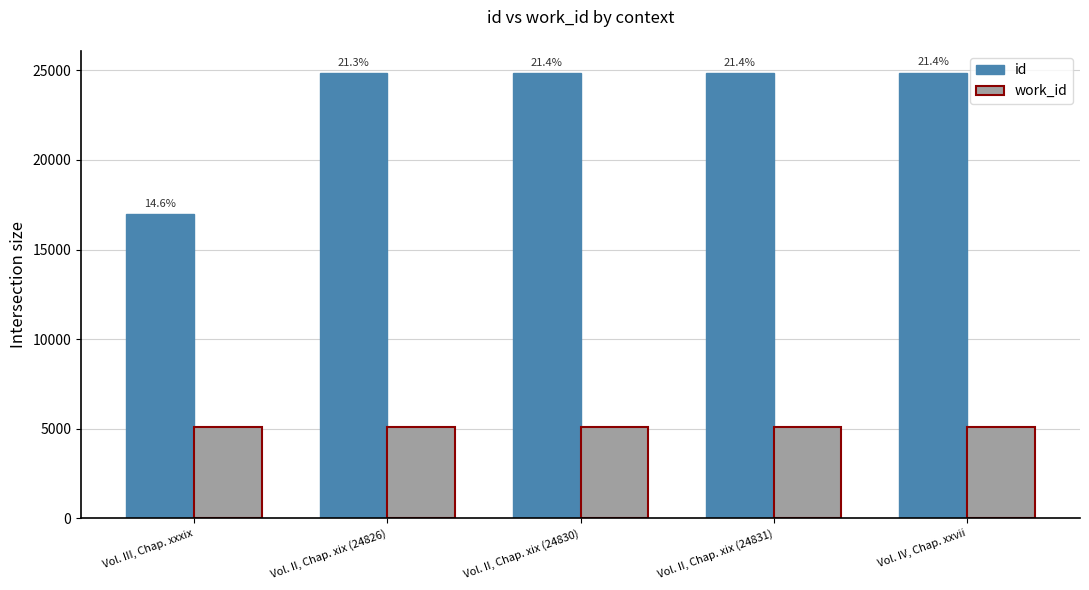

At how many categories does at least one series exceed 6911?

5